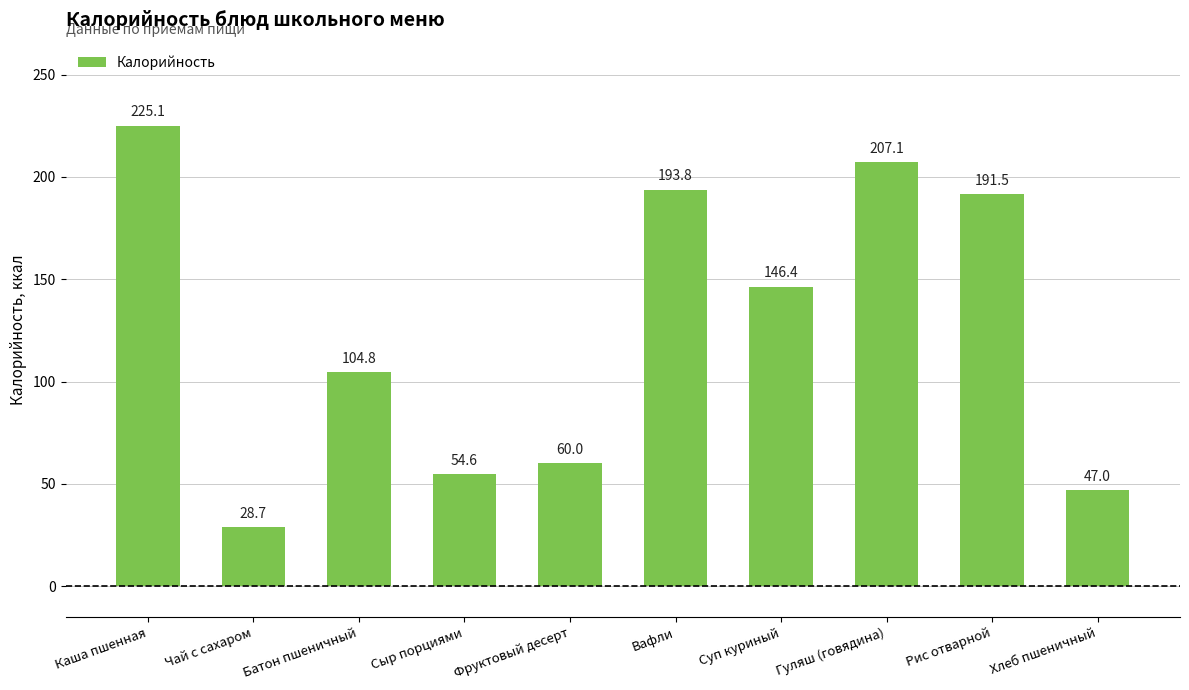

At which label does the data first exceed 146?

Каша пшенная